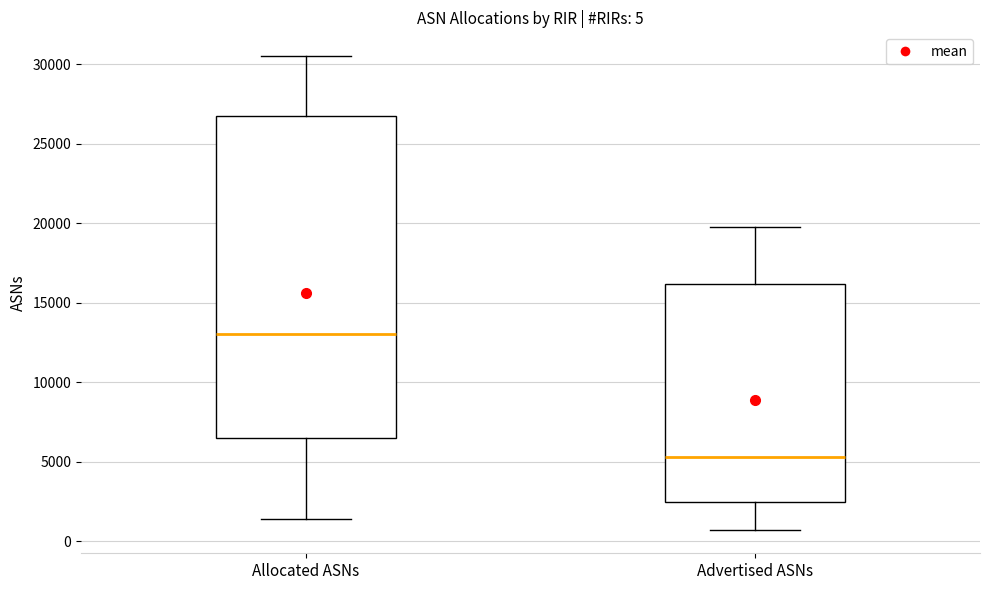

Which box has the highest median line?

Allocated ASNs